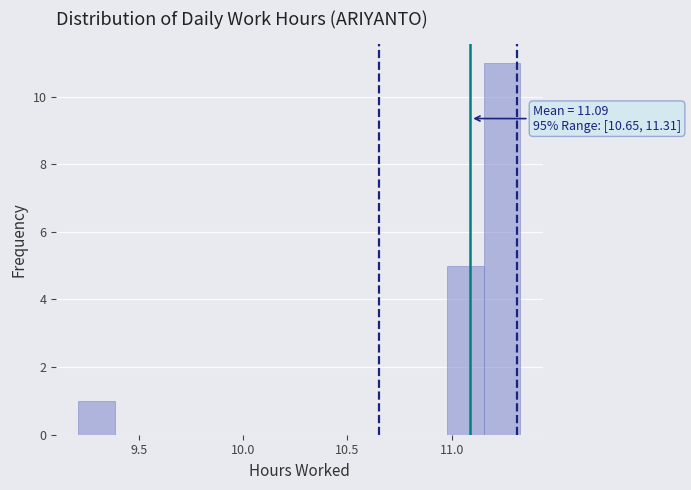

Around what value on the x-axis is the tallest bar? Give the approximate position of its centre, as read against the axis.

11.25